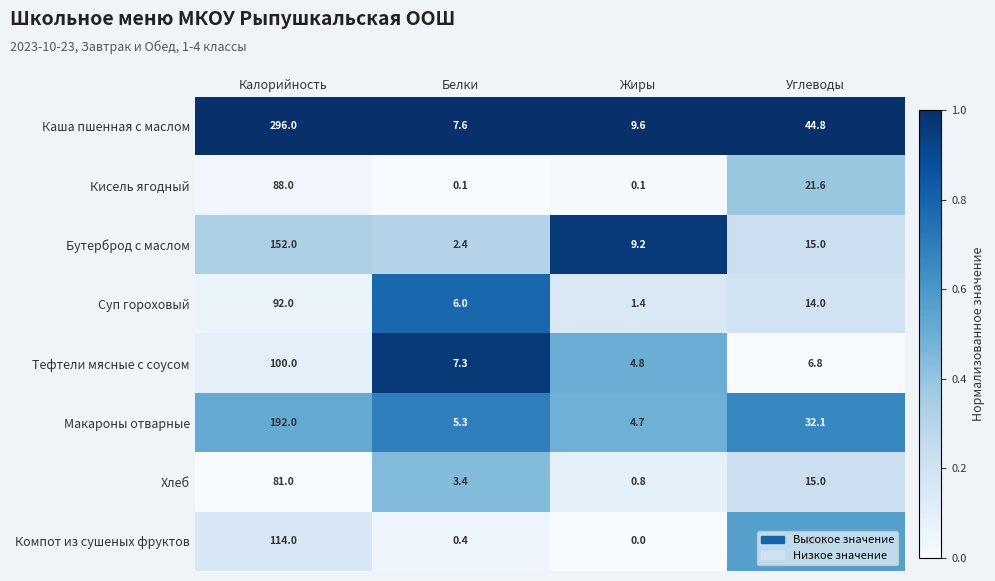

What is the sum of the Хлеб values at Жиры and Углеводы?

15.8